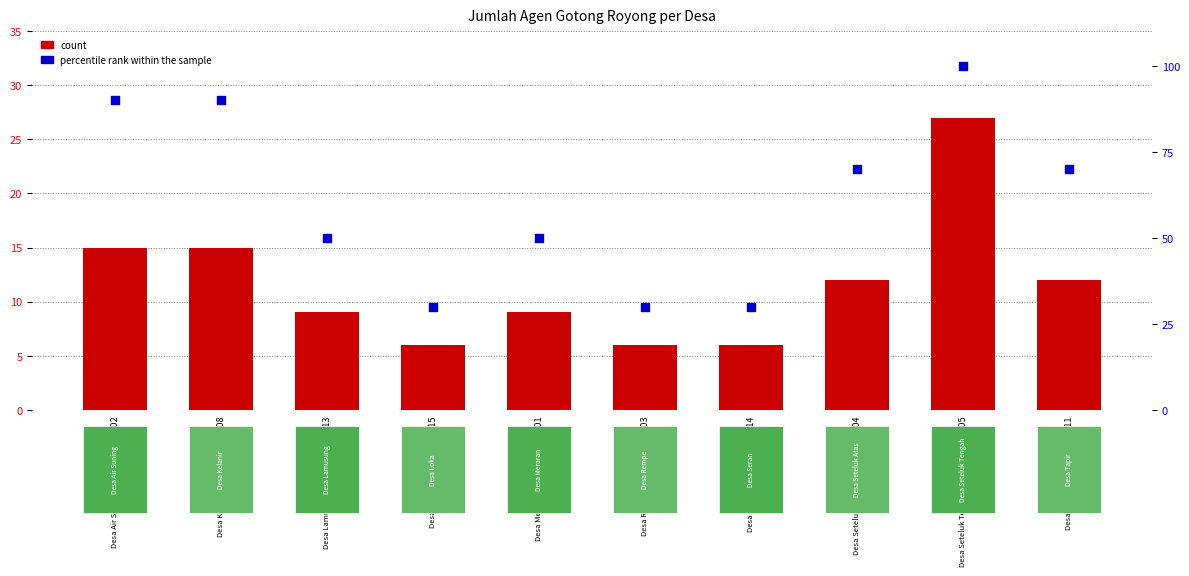

What are all the series names shown in the legend?

count, percentile rank within the sample